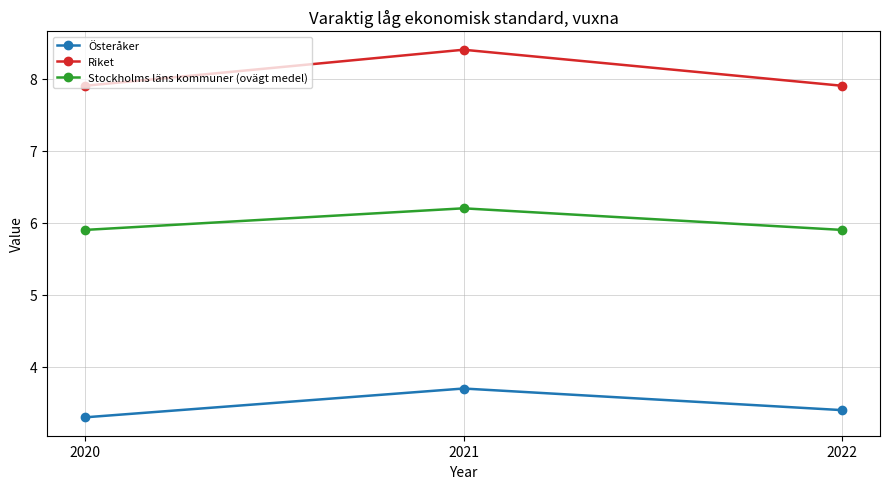

True or false: Österåker has a value of 1.9 at 2020.

False